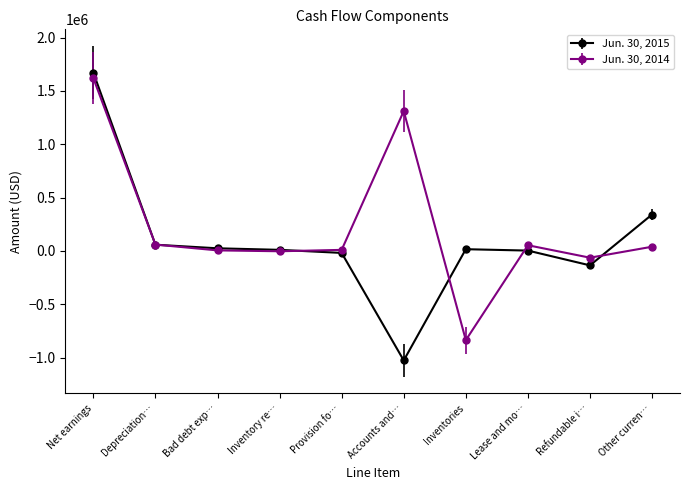

True or false: Jun. 30, 2015 and Jun. 30, 2014 intersect in this chart.

True